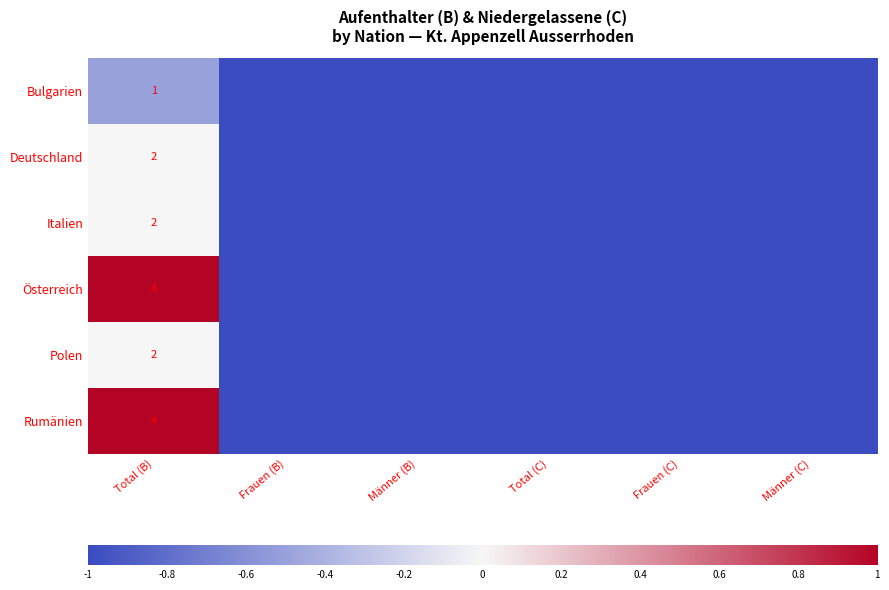

Is the value of Italien at Frauen (C) greater than the value of Polen at Männer (B)?

No